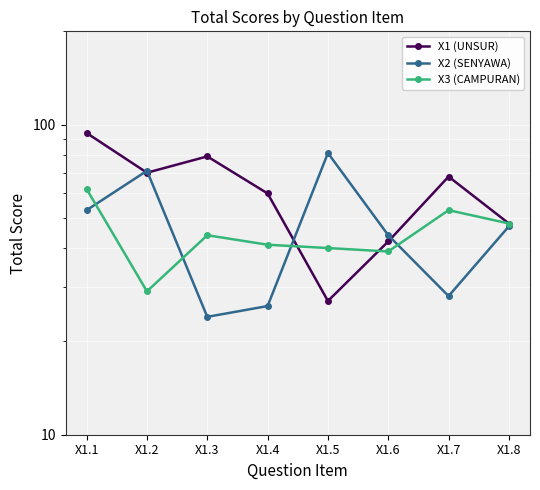

What is the approximate value of X1 (UNSUR) at X1.8, to the nearest 5?

50